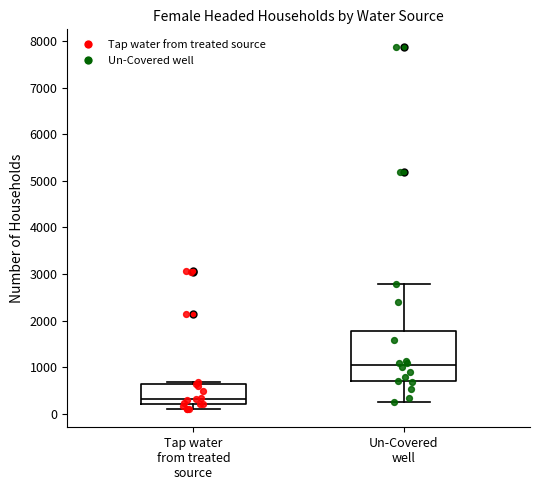

Where is the upper edge of the box for Un-Covered well on the y-axis? The values are not printed on the chart, so give them approximately, as read against the axis.

1800